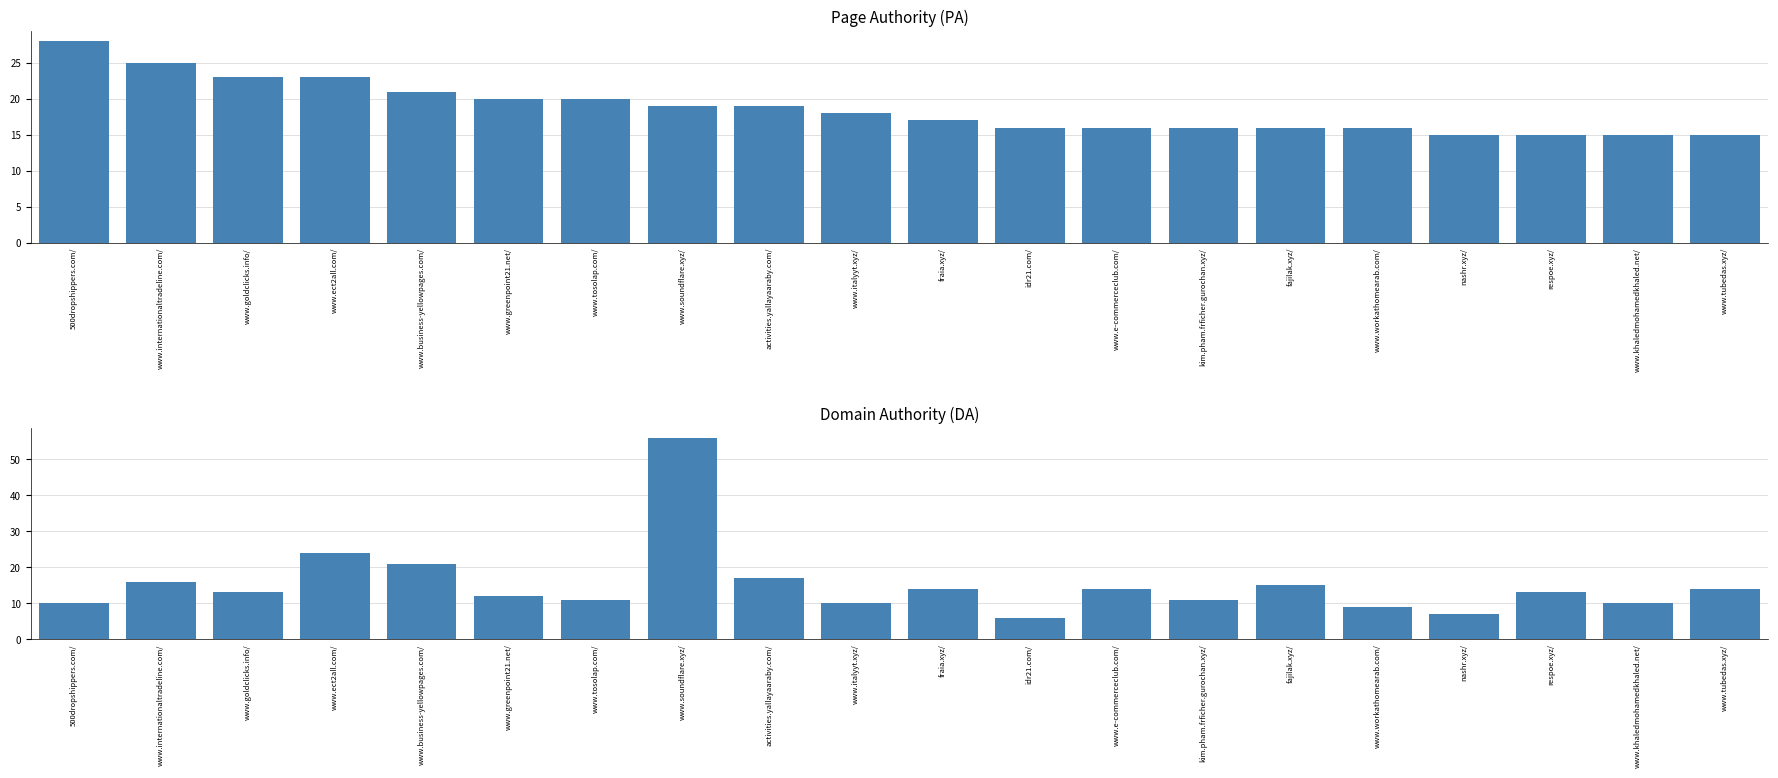

How many values in the PA series are below 18?

10